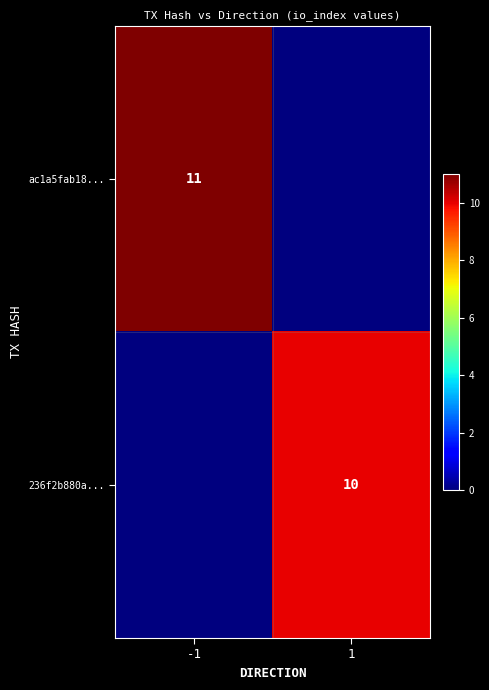

Is the value of ac1a5fab18... at -1 greater than the value of 236f2b880a... at 1?

Yes